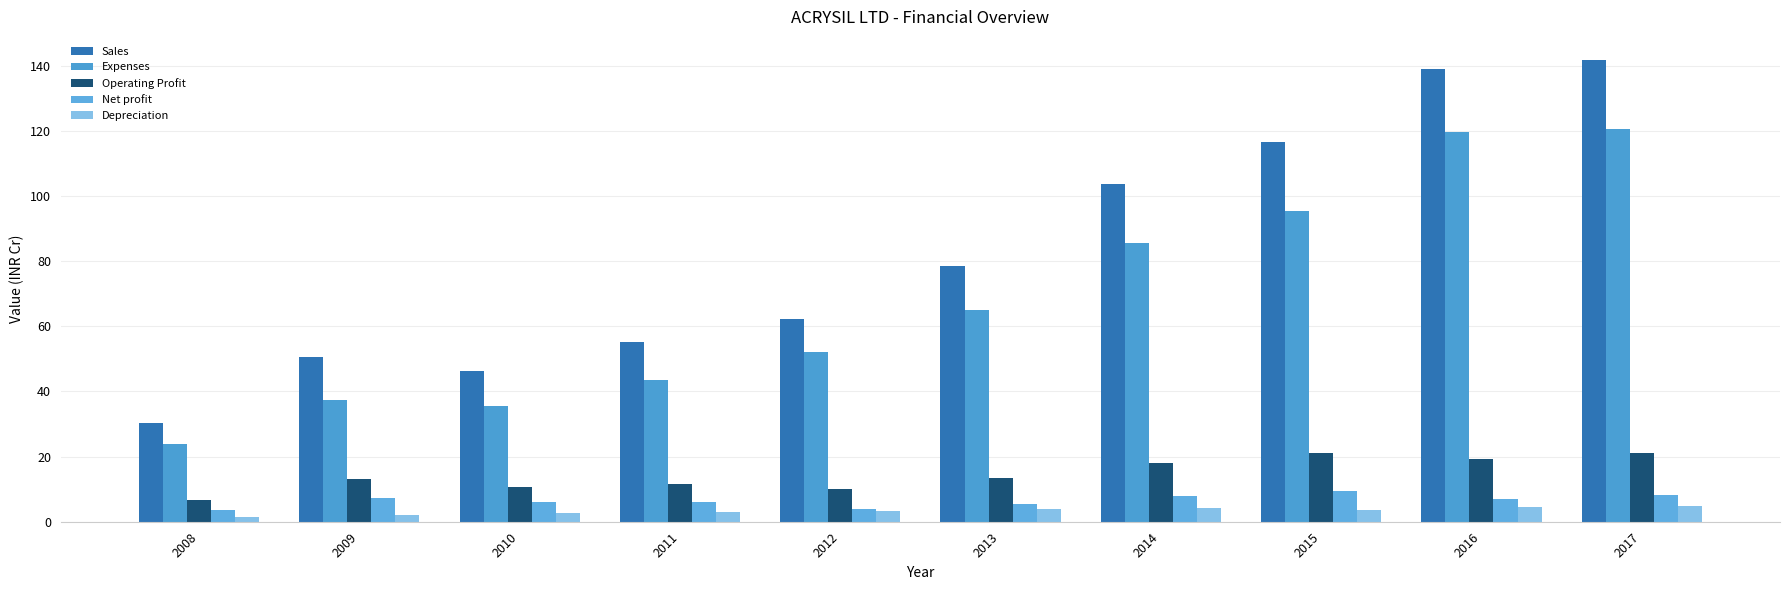

What is the difference between the highest and lowest values at 2012?

58.8